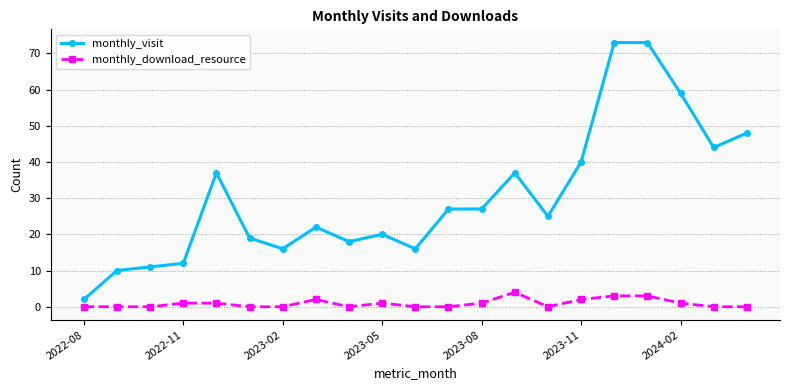

True or false: monthly_download_resource and monthly_visit cross at least once.

False